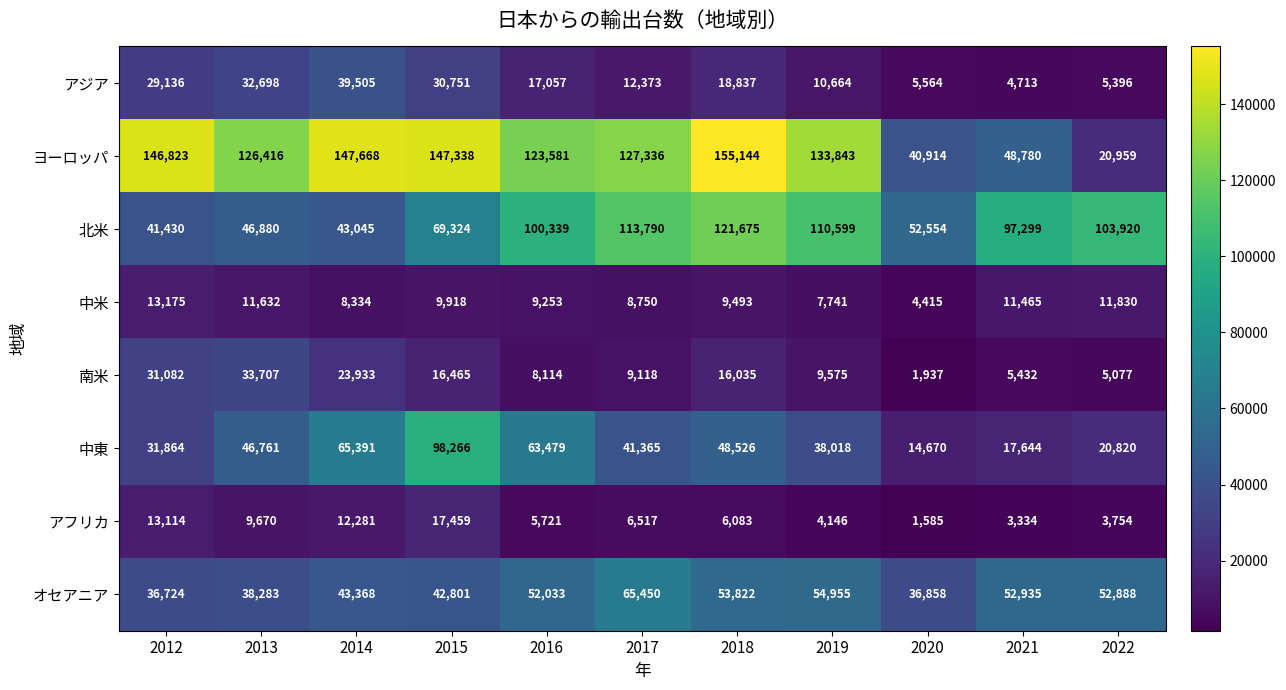

What is the difference between the maximum and second lowest values in the 中東 series?

80622